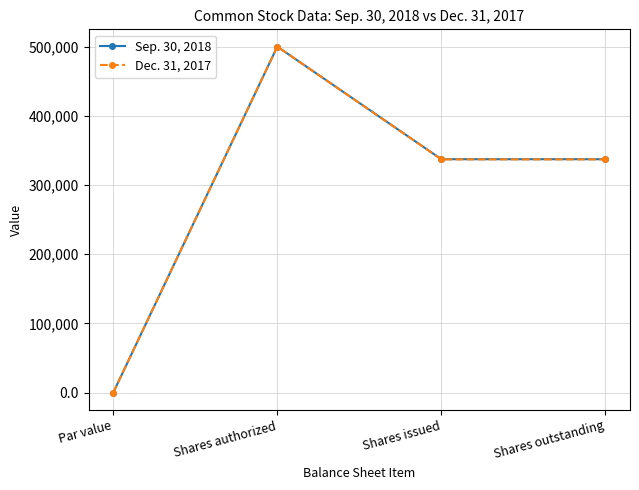

What position from the left is Shares outstanding?

4